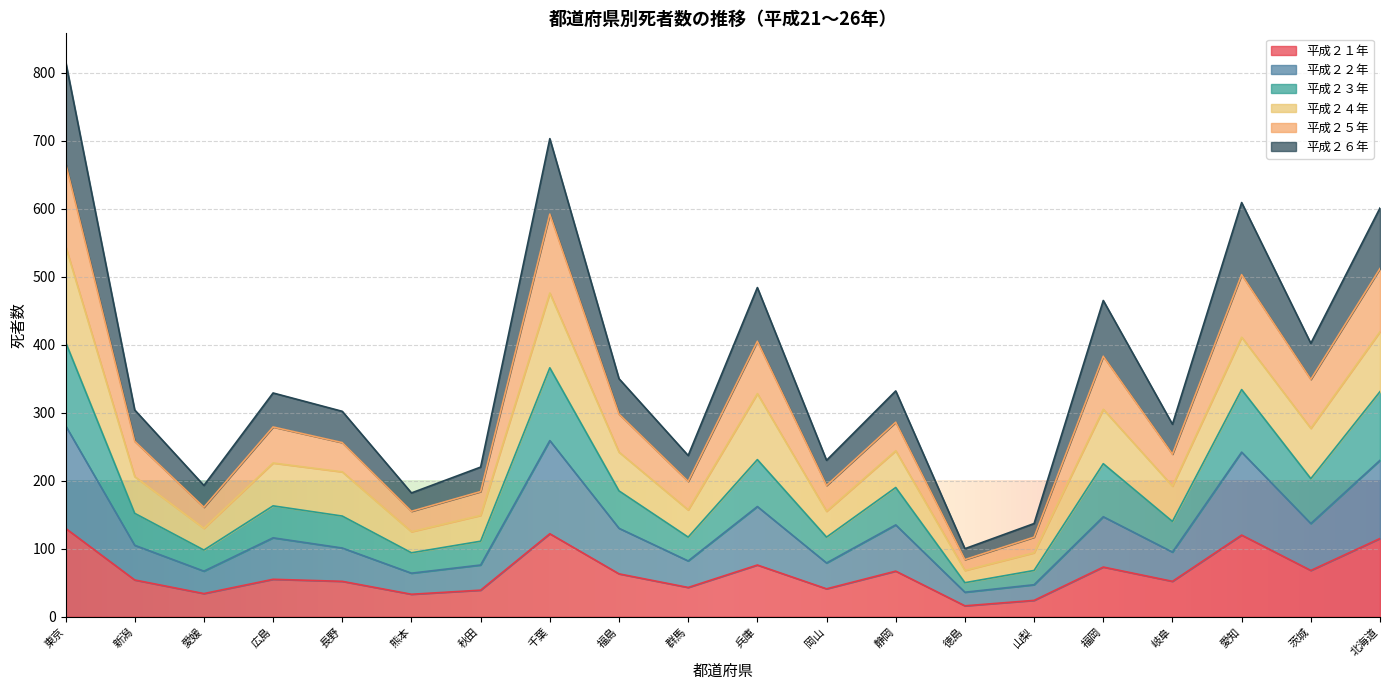

At how many categories does at least one series exceed 369?

7